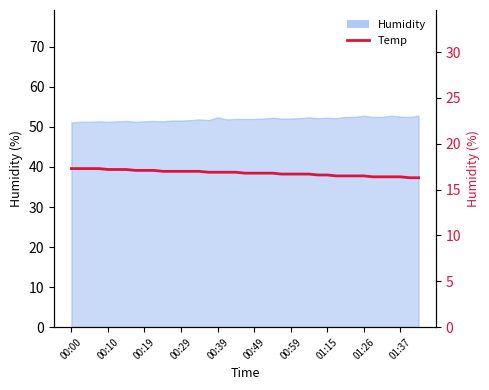

The chart shows a value of 16.4 at 34. True or false?

True